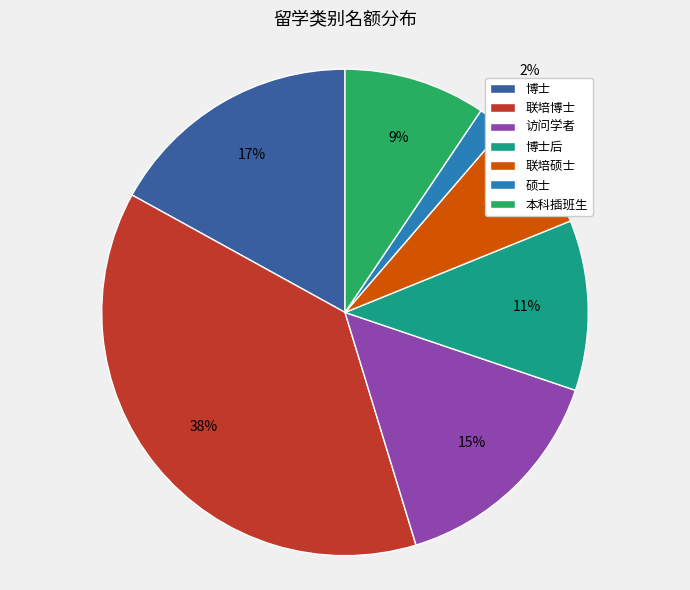

To the nearest percent, what is the difference between the largest and smallest slice percentages?

36%